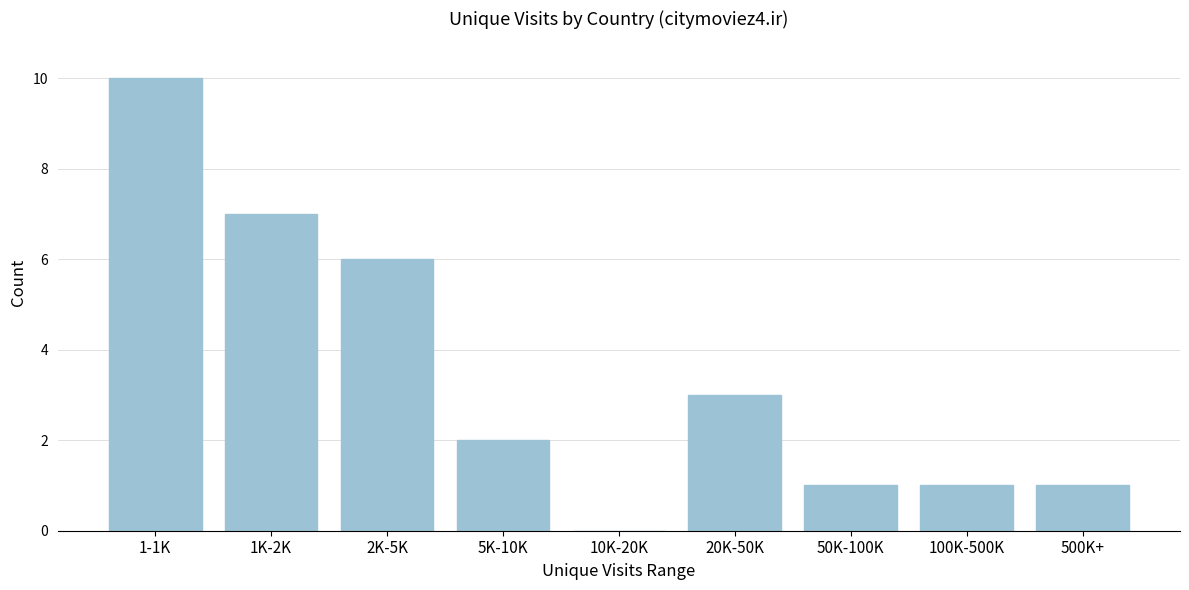

Reading right to left, transcribe all the data shown in this chart.

500K+=1	100K-500K=1	50K-100K=1	20K-50K=3	10K-20K=0	5K-10K=2	2K-5K=6	1K-2K=7	1-1K=10